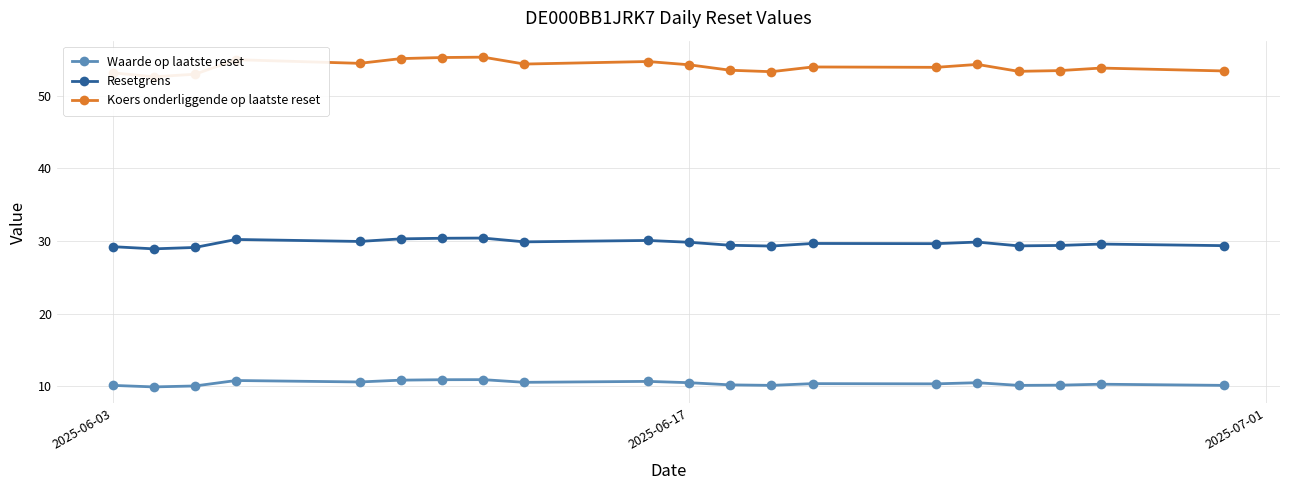

Reading left to right, list all the values displayed in this chart.

Waarde op laatste reset: 10.2	9.9	10.1	10.8	10.6	10.9	10.9	10.9	10.6	10.7	10.5	10.2	10.2	10.4	10.4	10.5	10.2	10.2	10.3	10.2
Resetgrens: 29.2	28.9	29.1	30.2	29.9	30.3	30.4	30.4	29.9	30.1	29.8	29.4	29.3	29.7	29.6	29.9	29.3	29.4	29.6	29.4
Koers onderliggende op laatste reset: 53.1	52.6	53.0	55.0	54.5	55.1	55.2	55.3	54.4	54.7	54.2	53.5	53.3	54.0	53.9	54.3	53.4	53.5	53.8	53.4